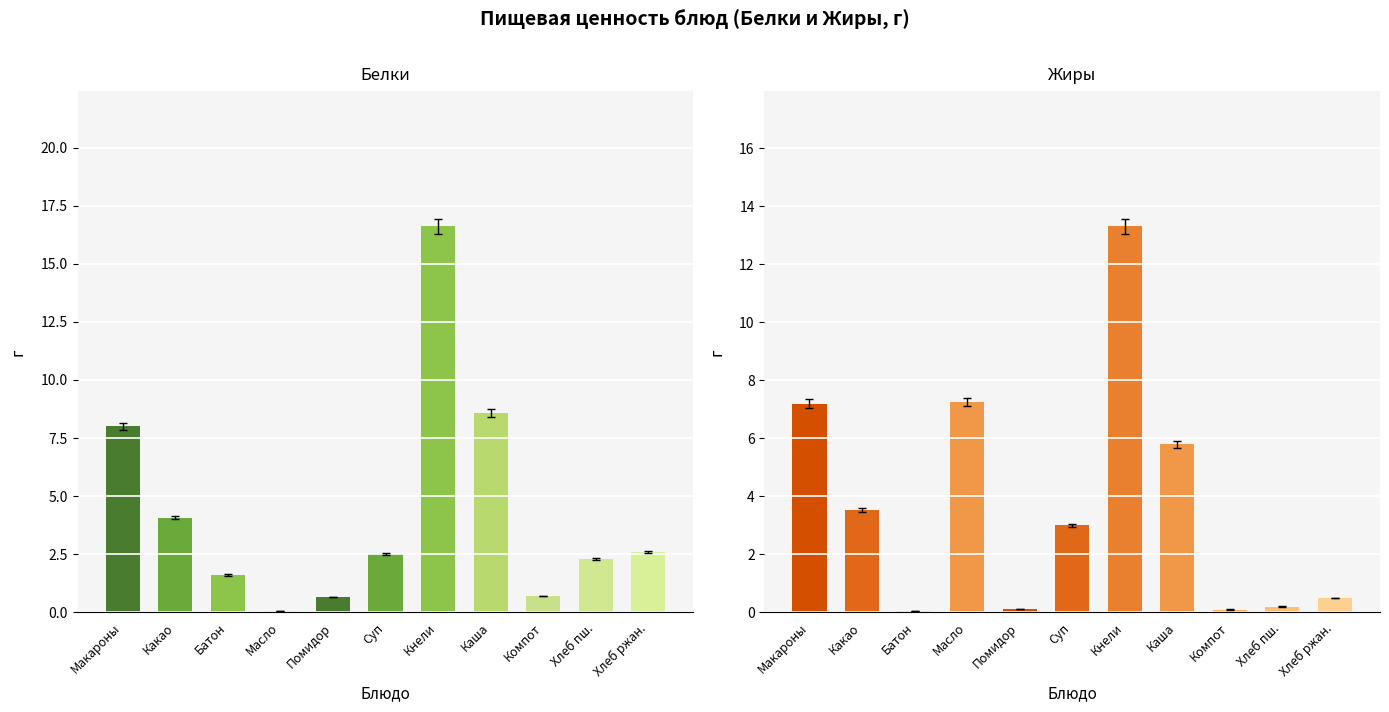

How many values in the Жиры series exceed 3?

5